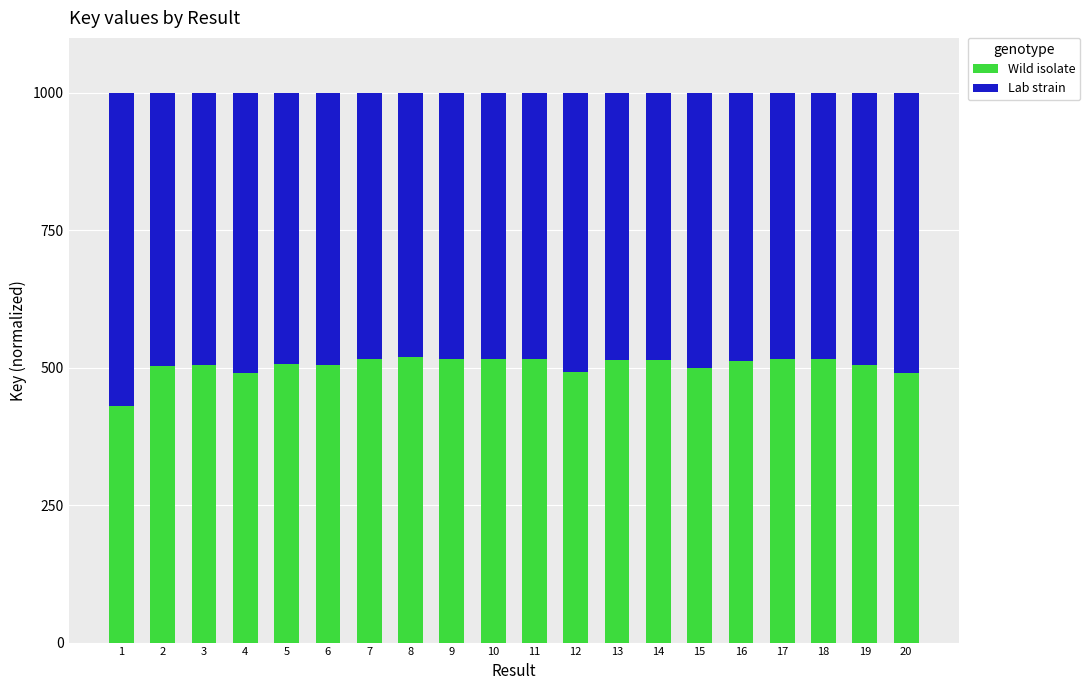

What is the maximum value for Wild isolate?

520.0